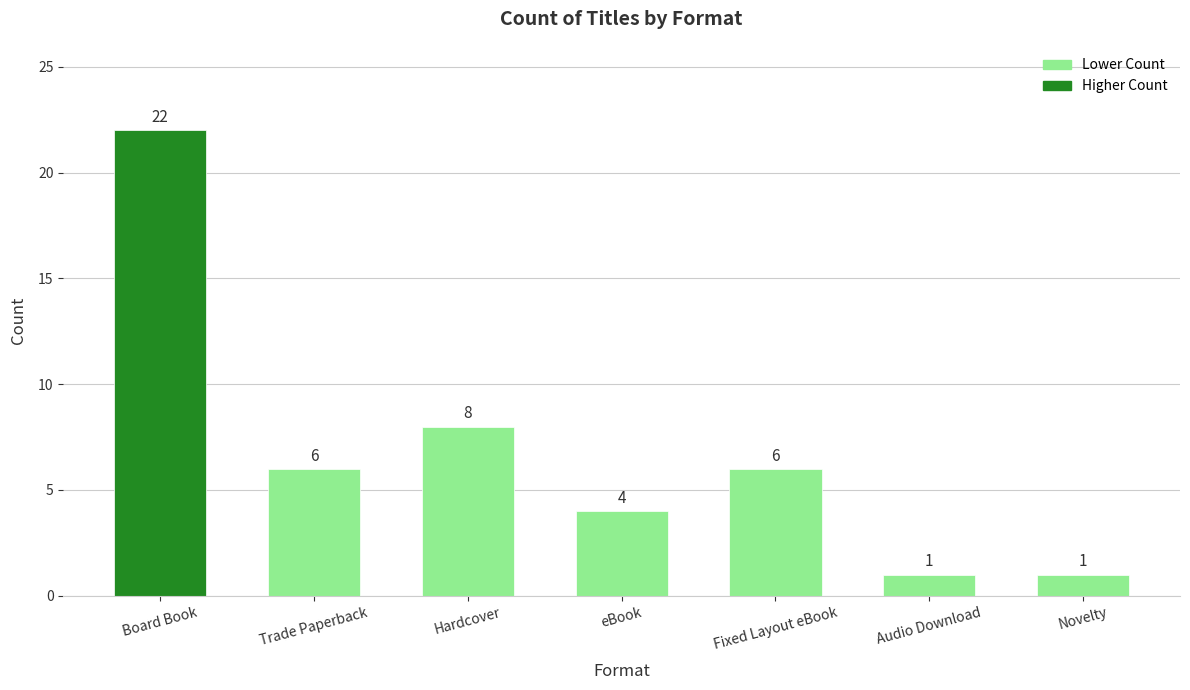

Which has a higher value, Novelty or Trade Paperback?

Trade Paperback